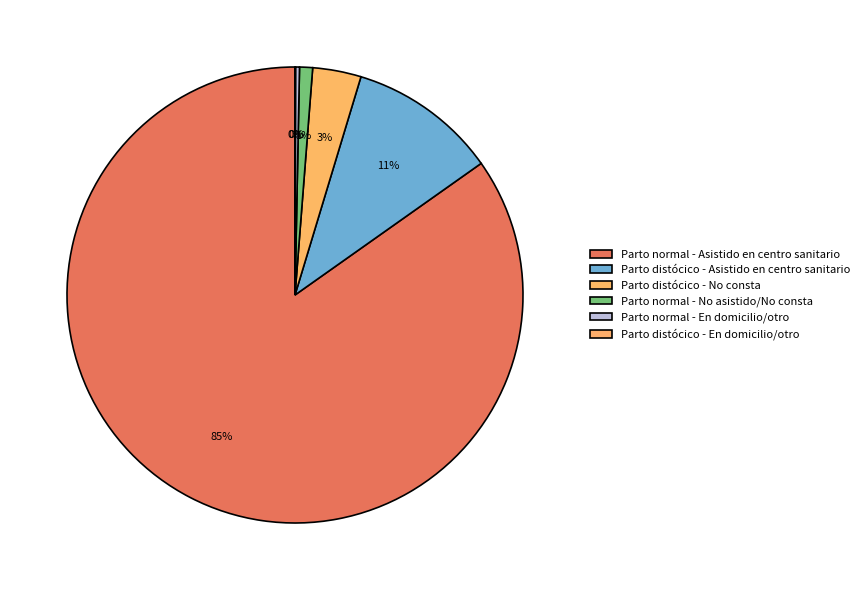

The Parto normal - Asistido en centro sanitario slice represents 94% of the pie. True or false?

False